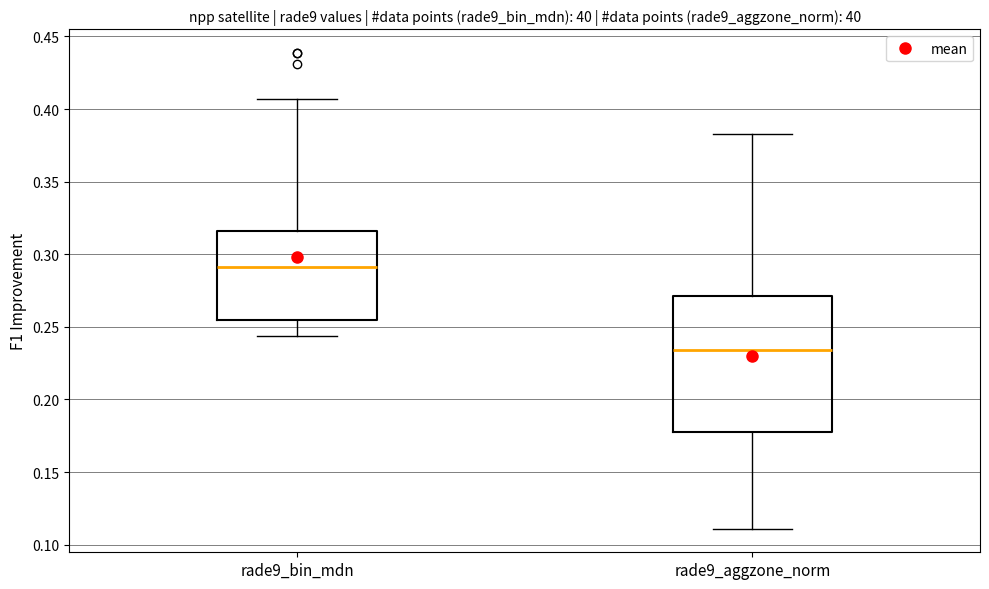

Which box's median line is the lowest?

rade9_aggzone_norm